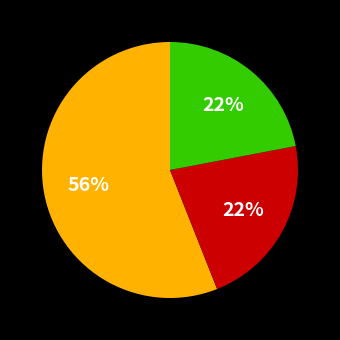

How many slices are in this pie chart?

3